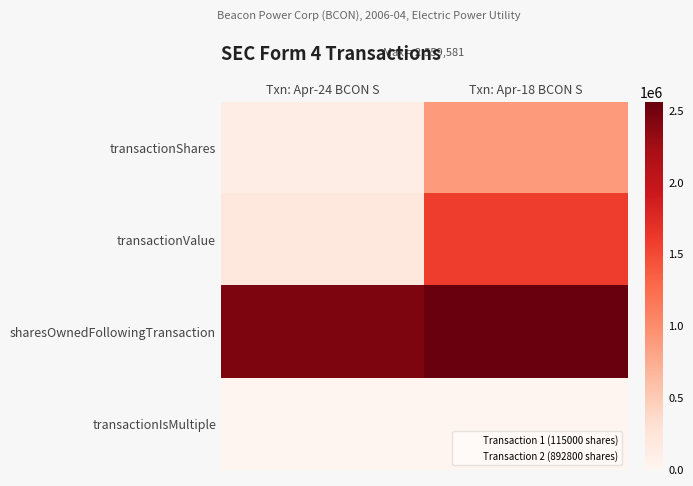

At how many categories does at least one series exceed 2183690?

2